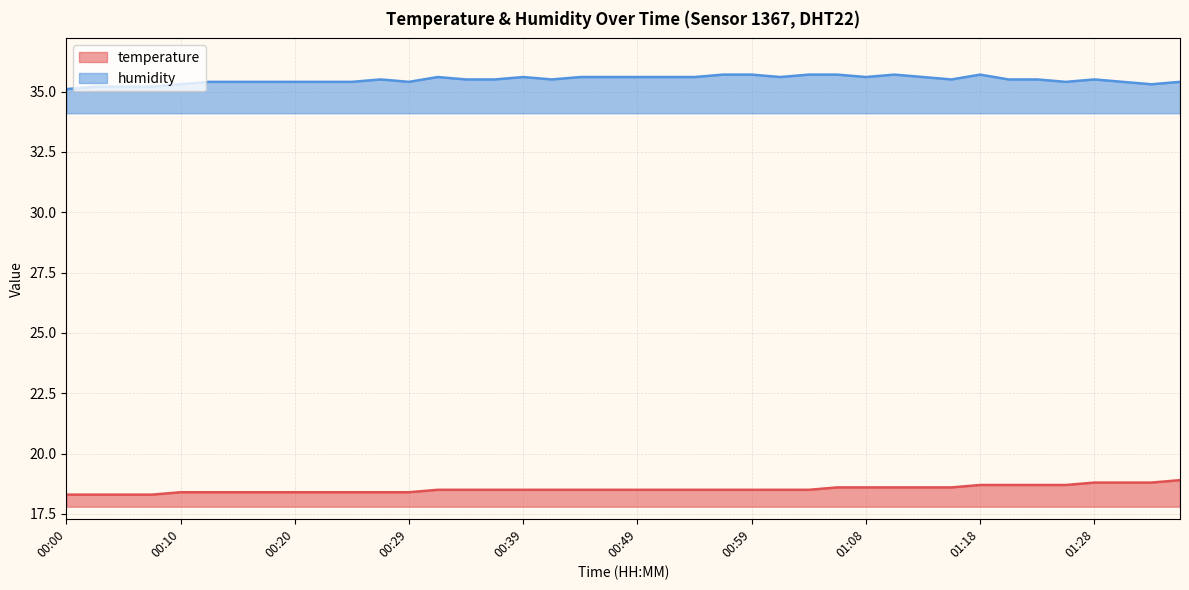

What is the total value across all series at 00:03?

53.5